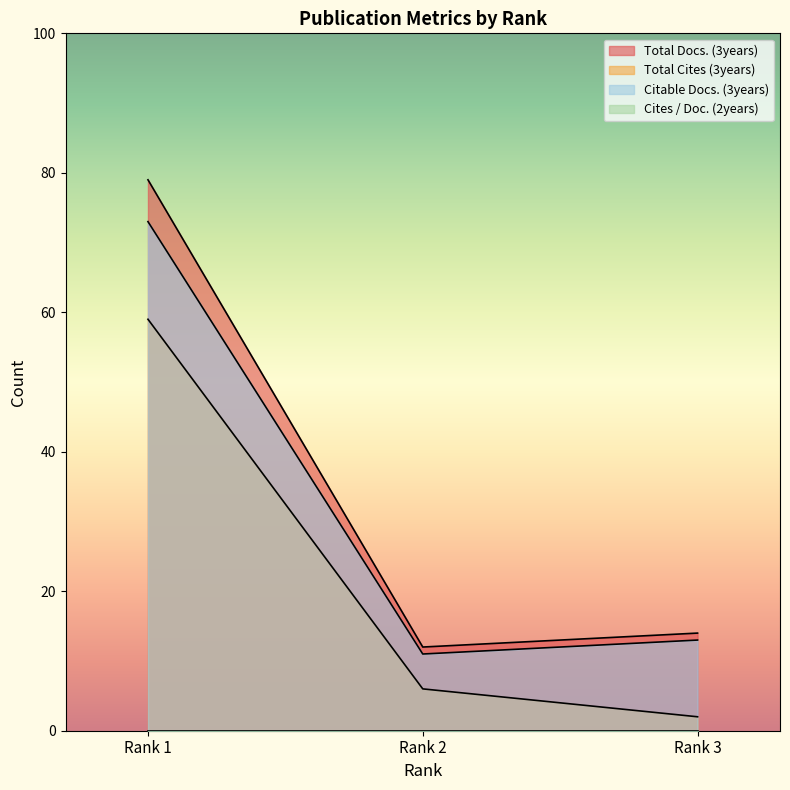

Between Rank 1 and Rank 2, which is larger?

Rank 1